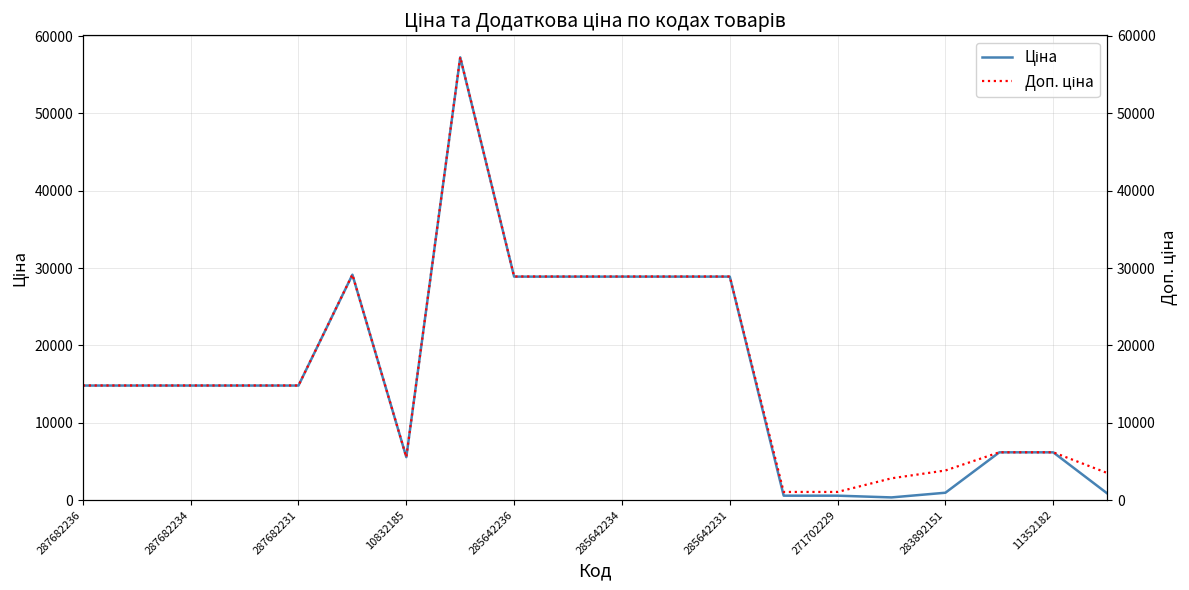

True or false: Ціна has a value of 14817.6 at 287682236.

True